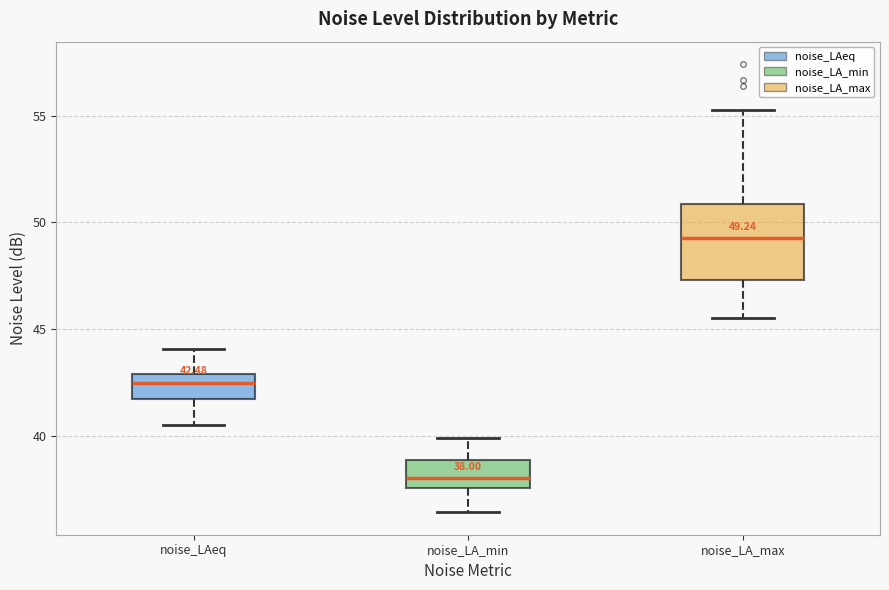

Which box's median line is the highest?

noise_LA_max